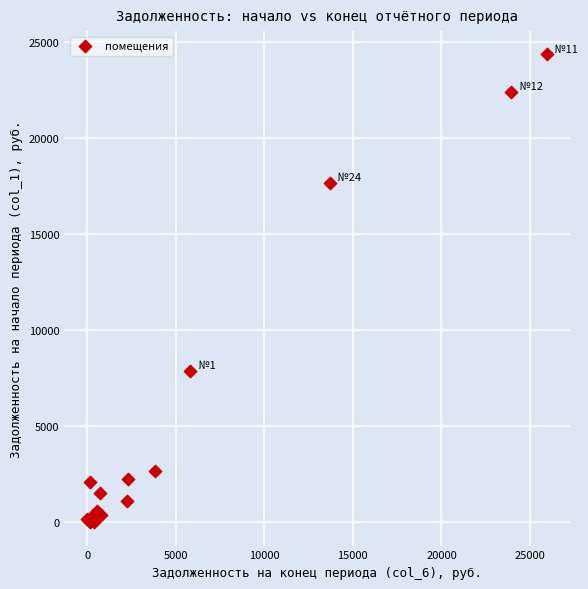

What Y value in the scatter plot is closest to 12167?

7874.7